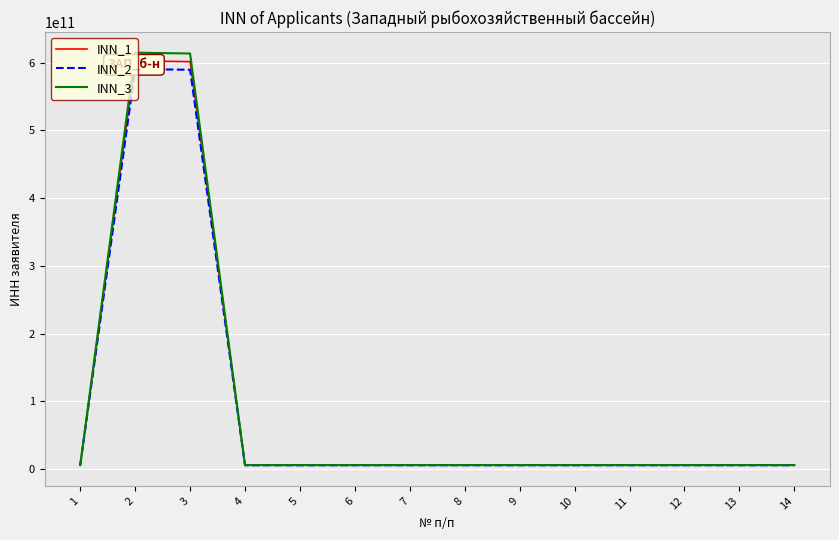

Read the INN_3 value at 1.

6123062457.2